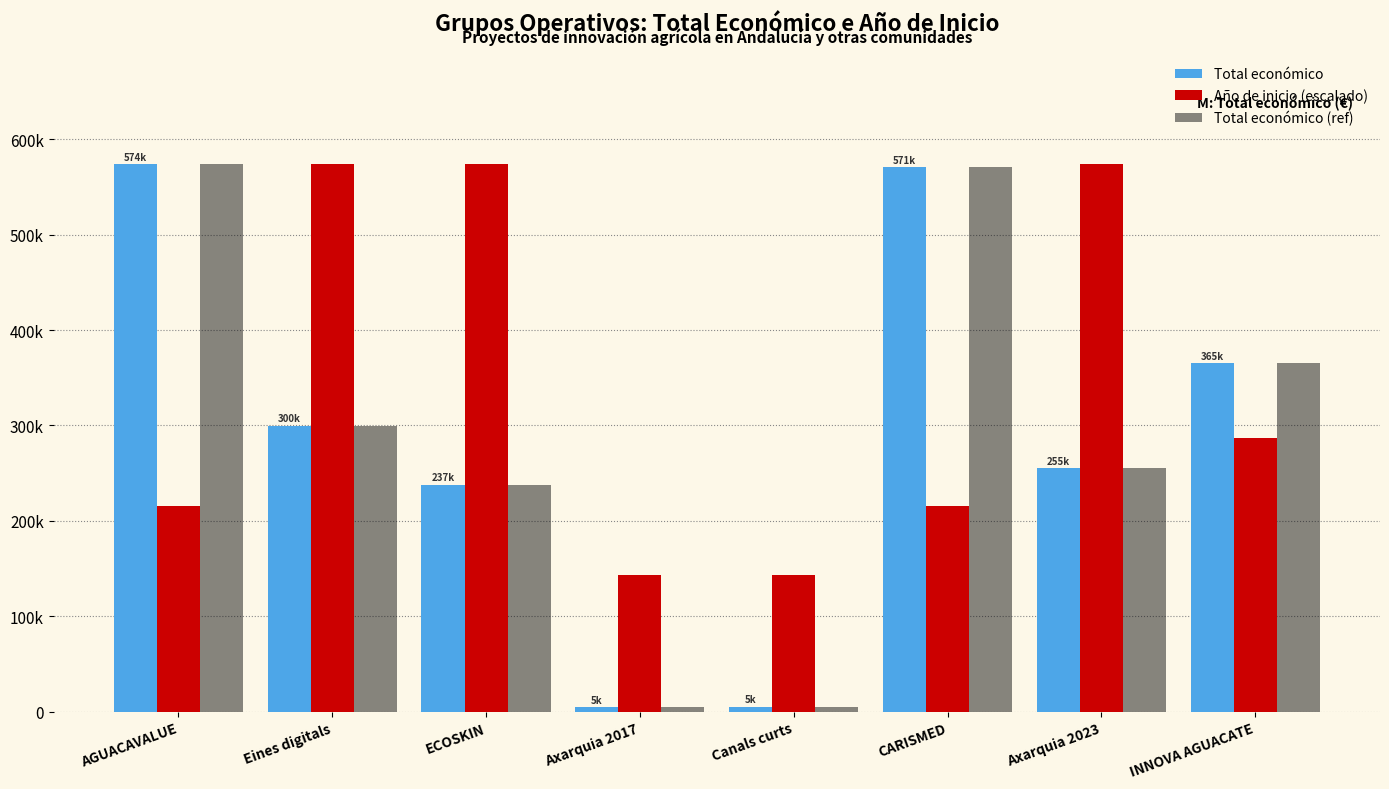

What are all the series names shown in the legend?

Total económico, Año de inicio (escalado), Total económico (ref)